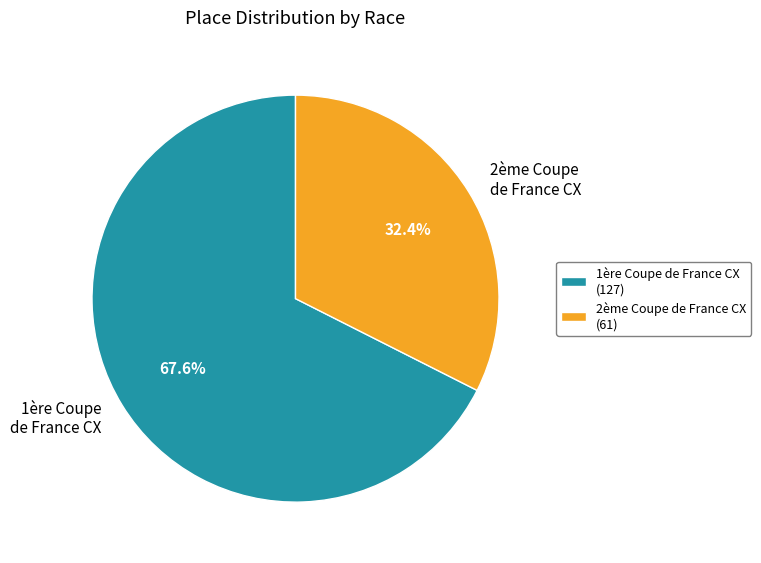

What is the majority slice?

1ère Coupe de France CX (127)